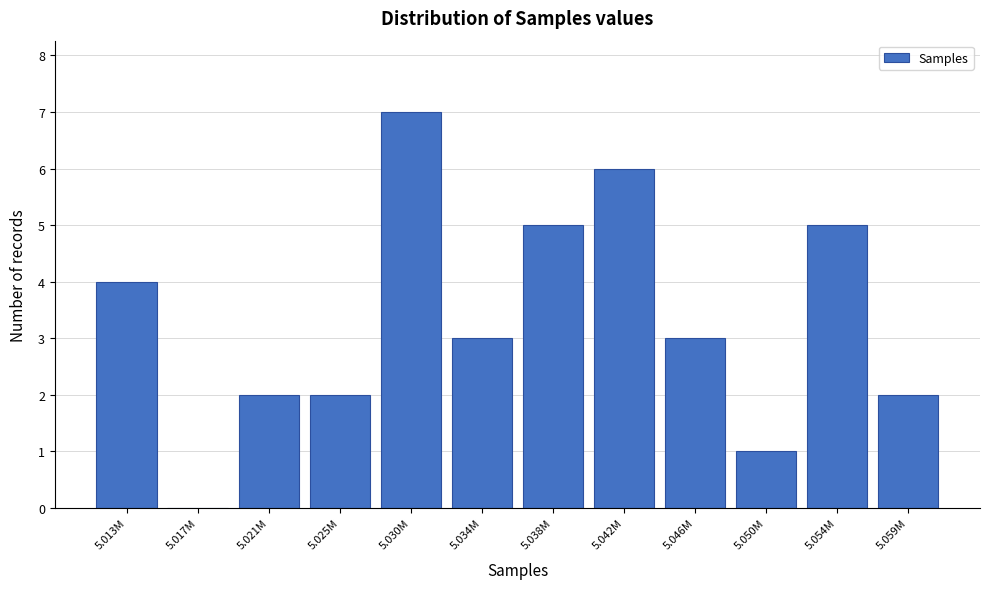

Reading left to right, extract all data points from this chart.

5.013M=4	5.017M=0	5.021M=2	5.025M=2	5.030M=7	5.034M=3	5.038M=5	5.042M=6	5.046M=3	5.050M=1	5.054M=5	5.059M=2